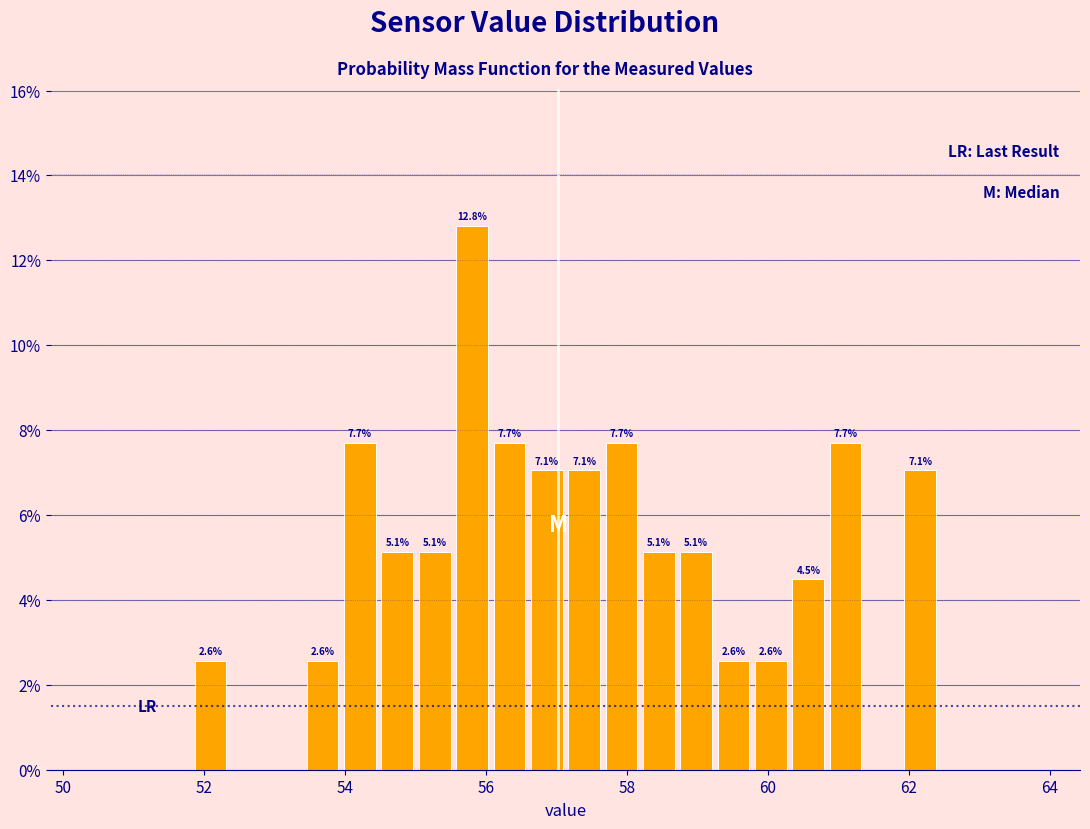

Around what value on the x-axis is the tallest bar? Give the approximate position of its centre, as read against the axis.

55.8